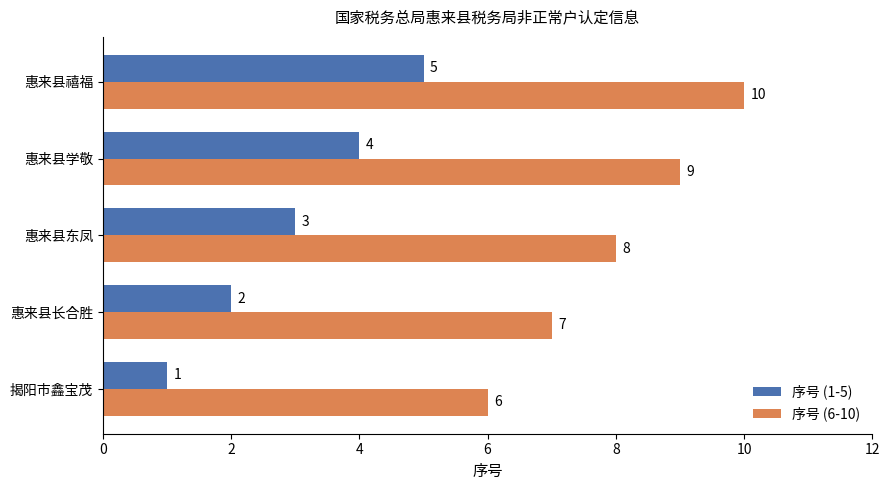

What is the spread (max minus min) of values at 惠来县禧福?

5